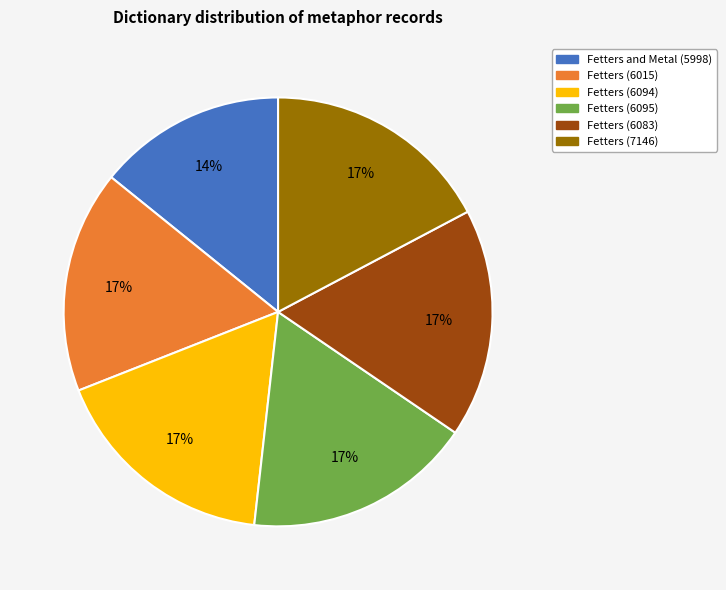

Is there any slice that represents more than half of the pie?

No